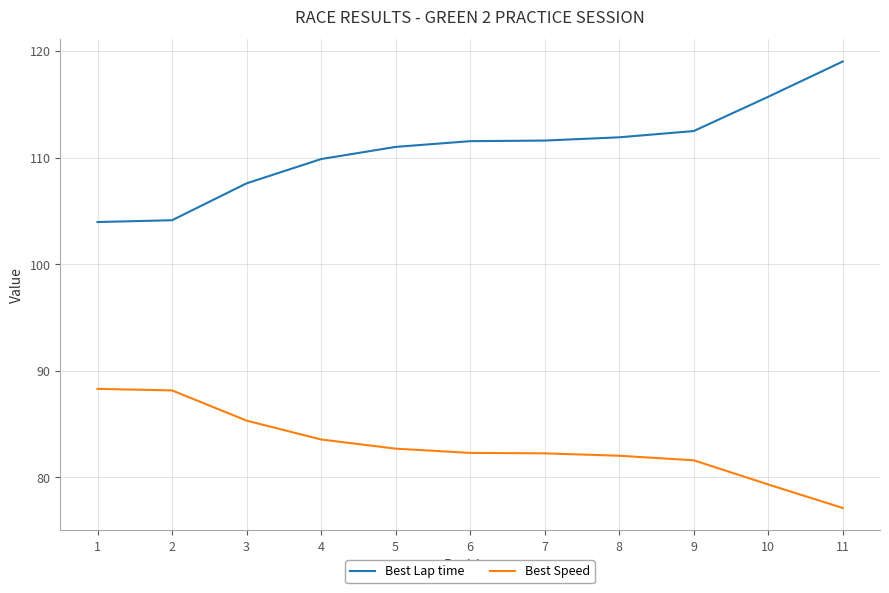

List the series in order of their peak value, lowest first.

Best Speed, Best Lap time